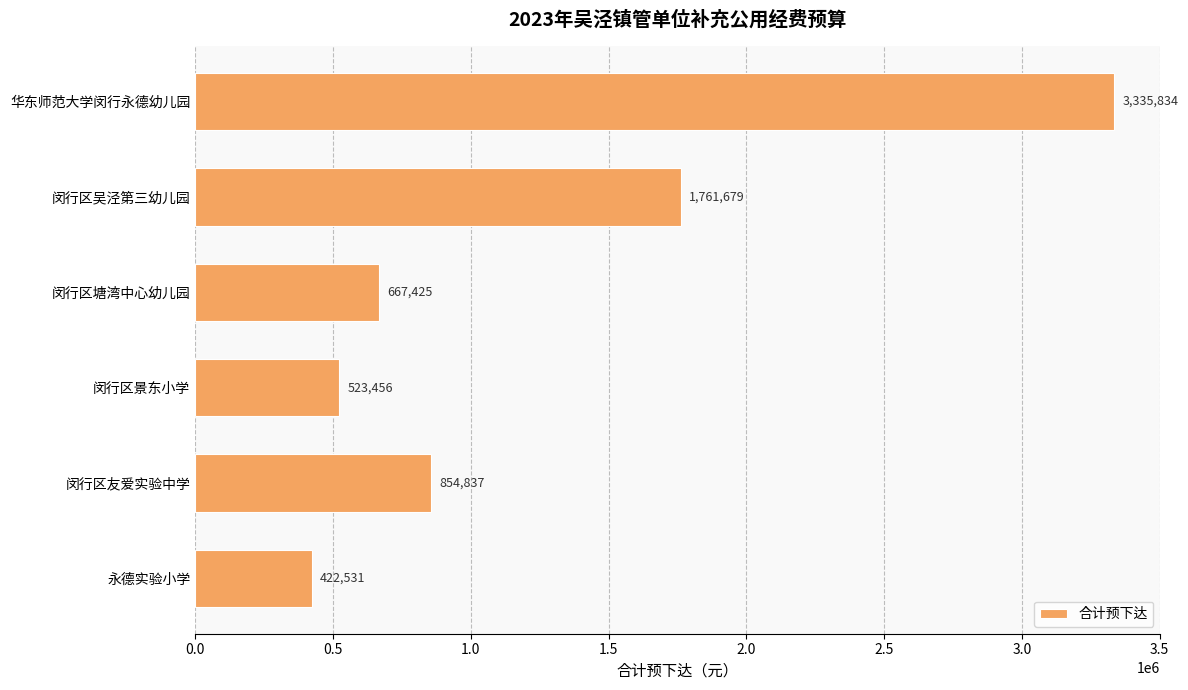

Rank the categories by value from lowest to highest.

永德实验小学, 闵行区景东小学, 闵行区塘湾中心幼儿园, 闵行区友爱实验中学, 闵行区吴泾第三幼儿园, 华东师范大学闵行永德幼儿园